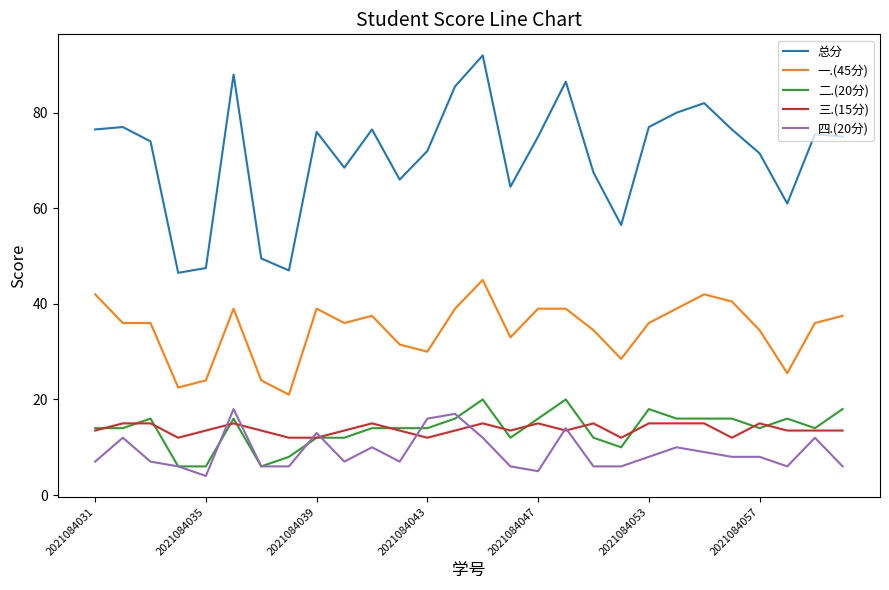

What is the smallest value displayed?

4.0